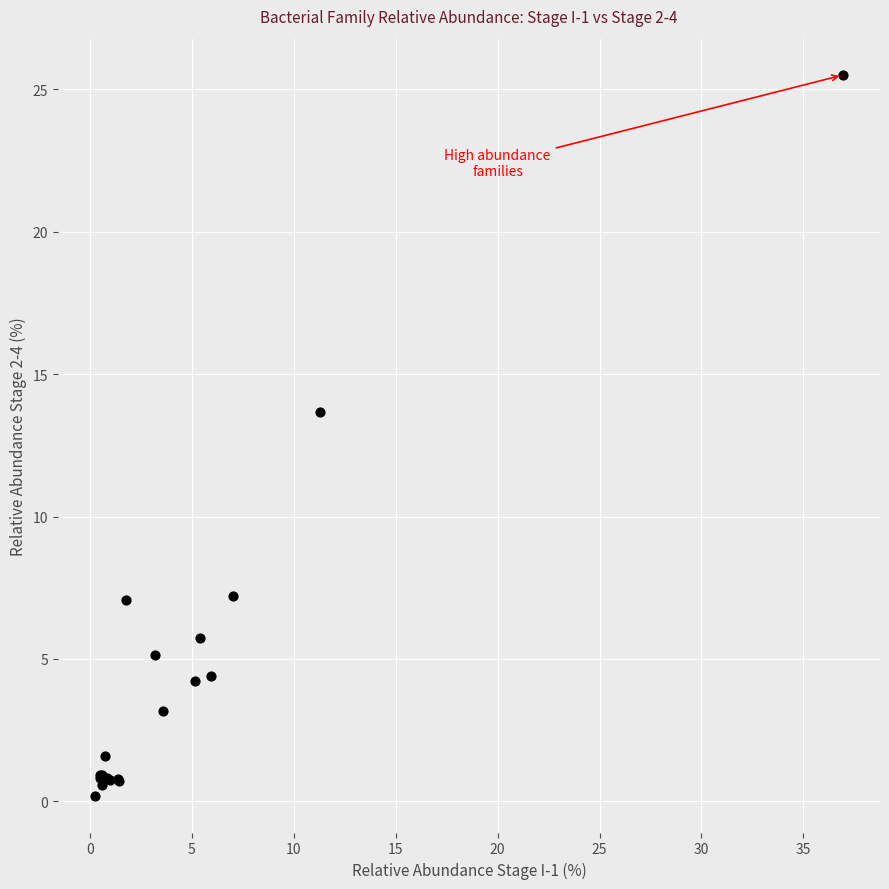

What Y value in the scatter plot is closest to 12?

13.7